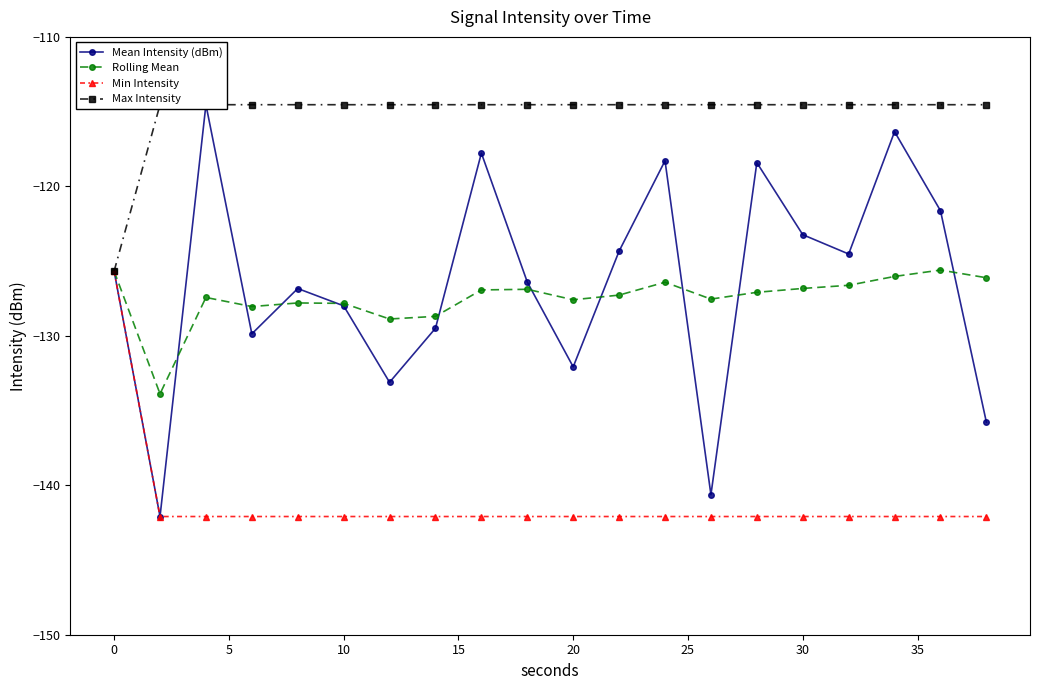

What is the minimum value for Rolling Mean?

-133.9